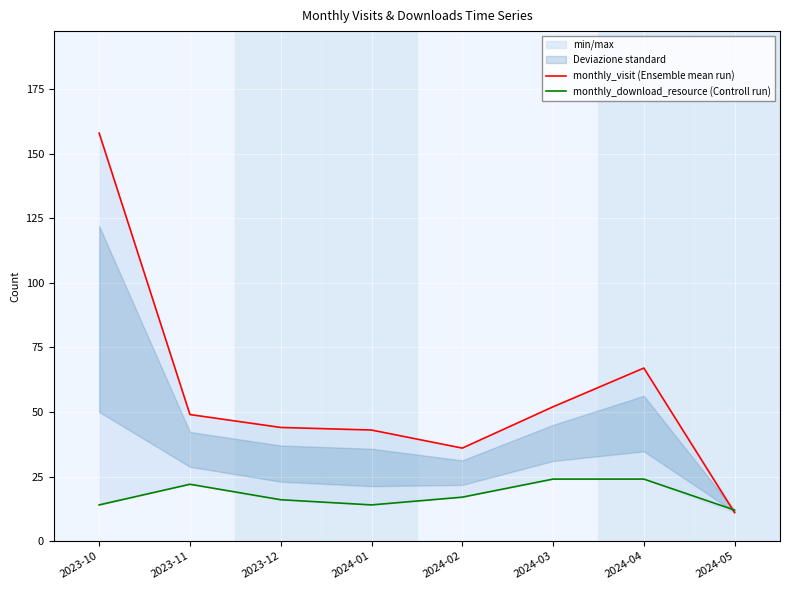

What is the label of the 2nd point from the left?

2023-11